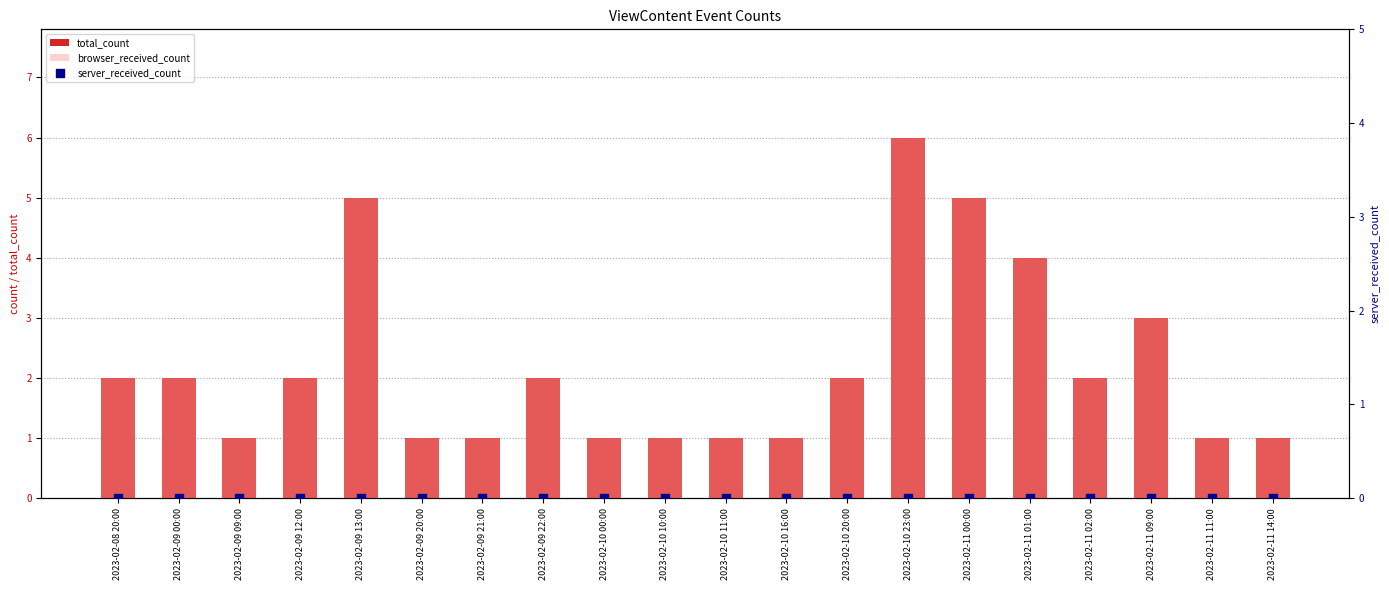

Which series has the largest total across all categories?

total_count